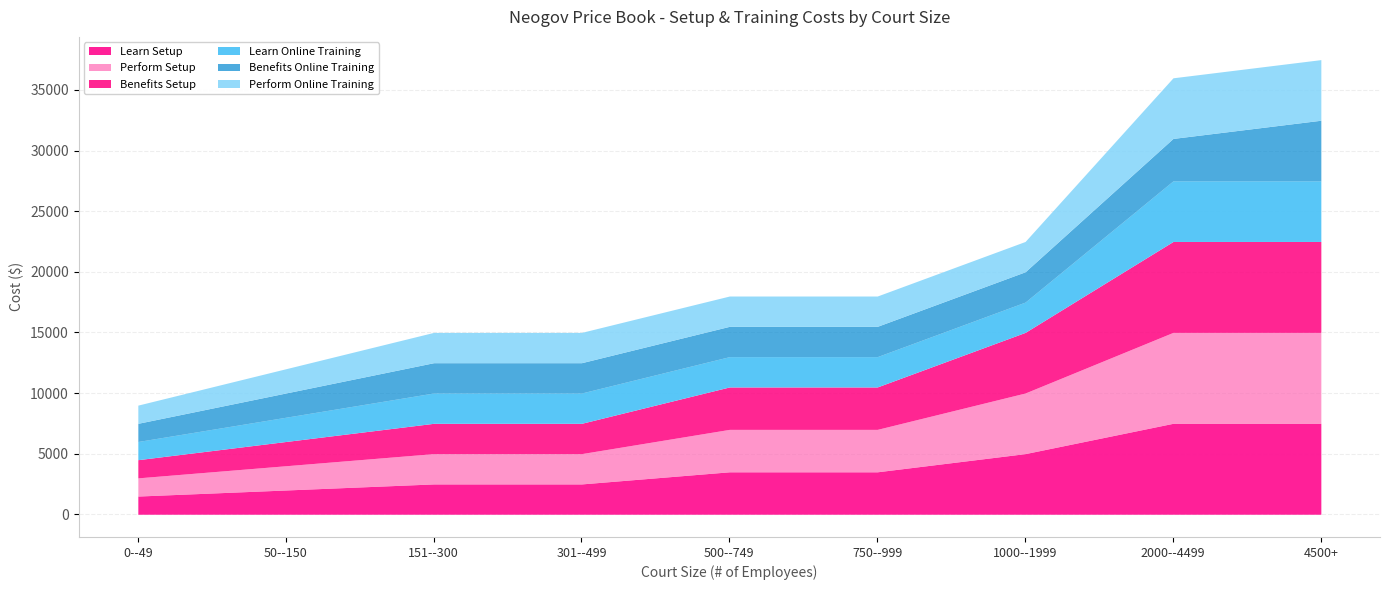

Rank the series at 50--150 from highest to lowest value.

Learn Setup, Perform Setup, Benefits Setup, Learn Online Training, Benefits Online Training, Perform Online Training